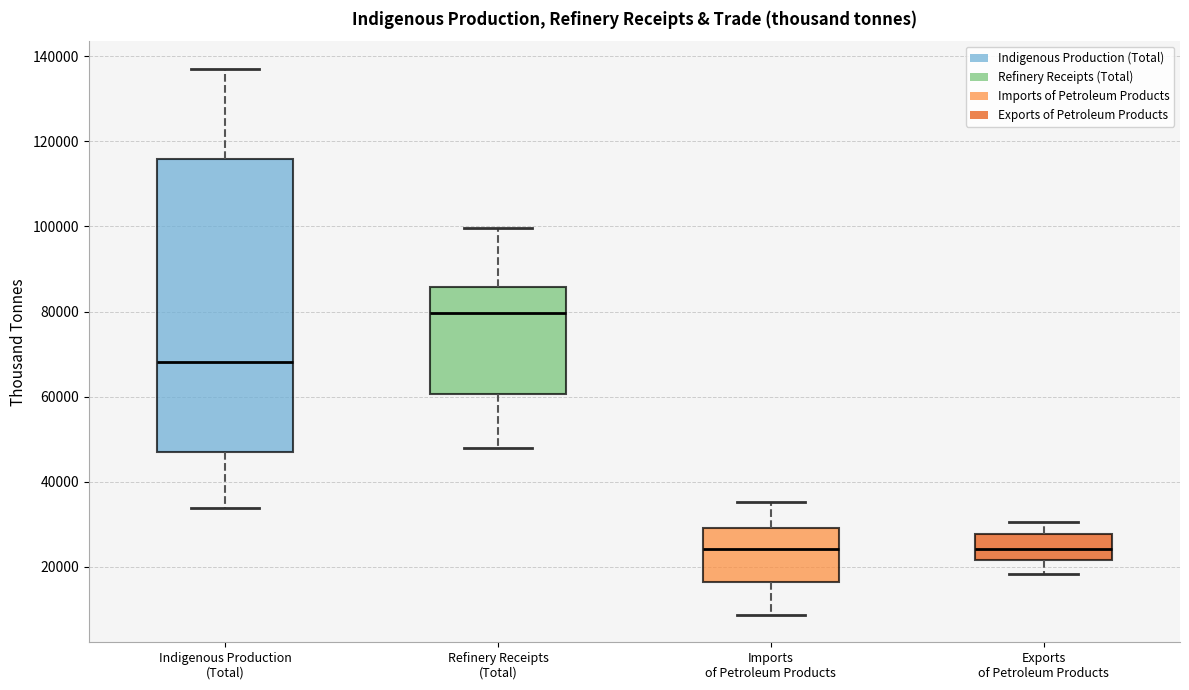

Which box has the highest median line?

Refinery Receipts (Total)